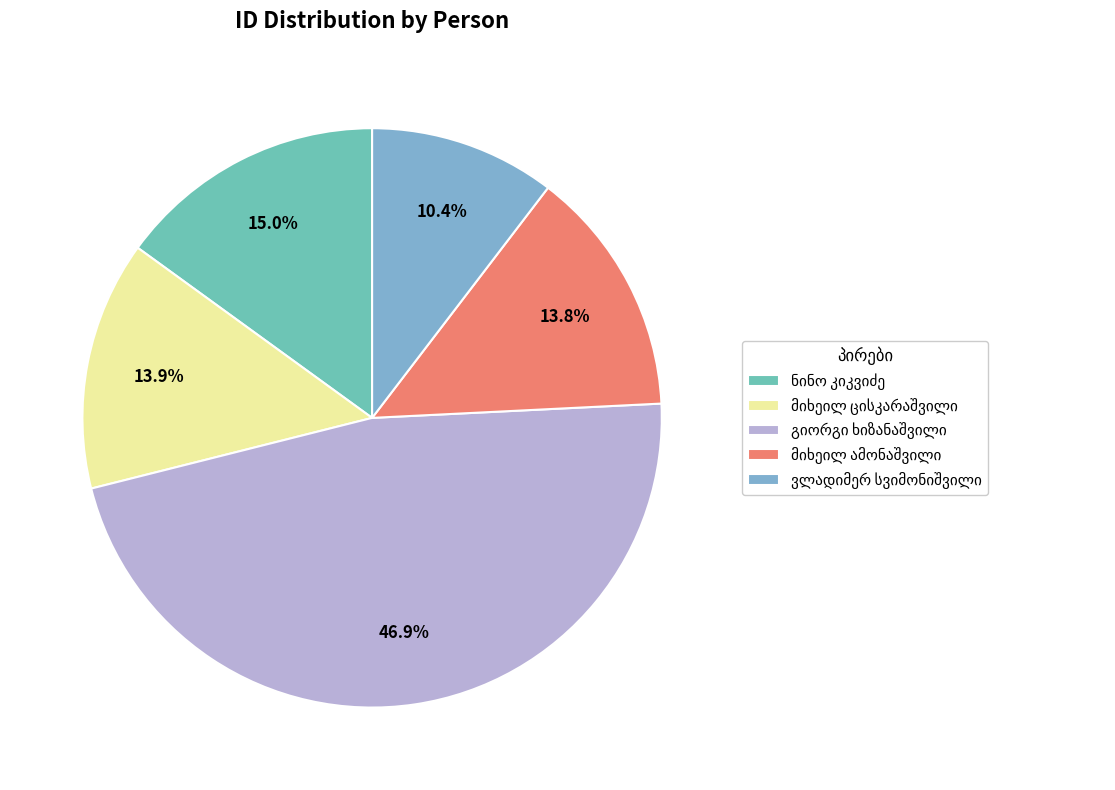

Which category has the biggest portion of the pie?

გიორგი ივანეს ძე ხიზანაშვილი